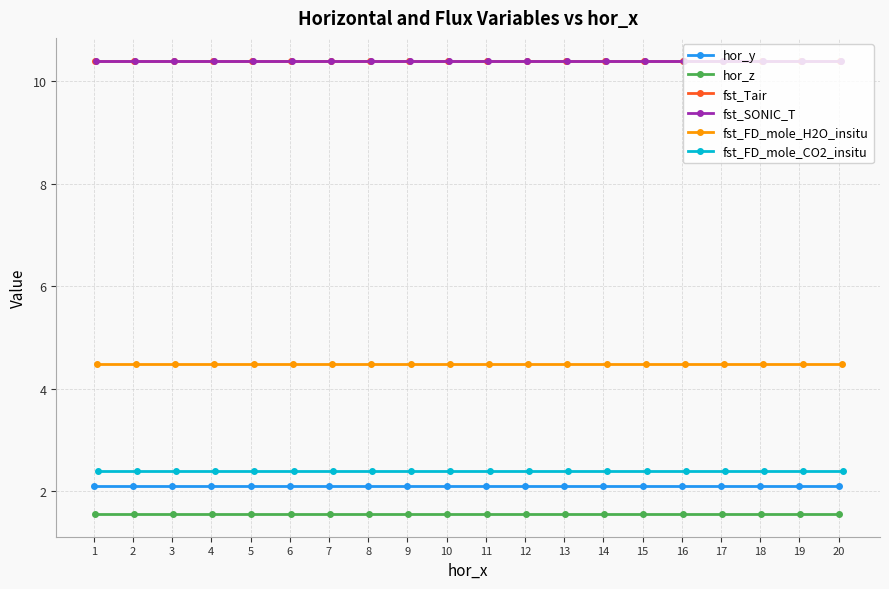

Which series has the largest total across all categories?

fst_Tair